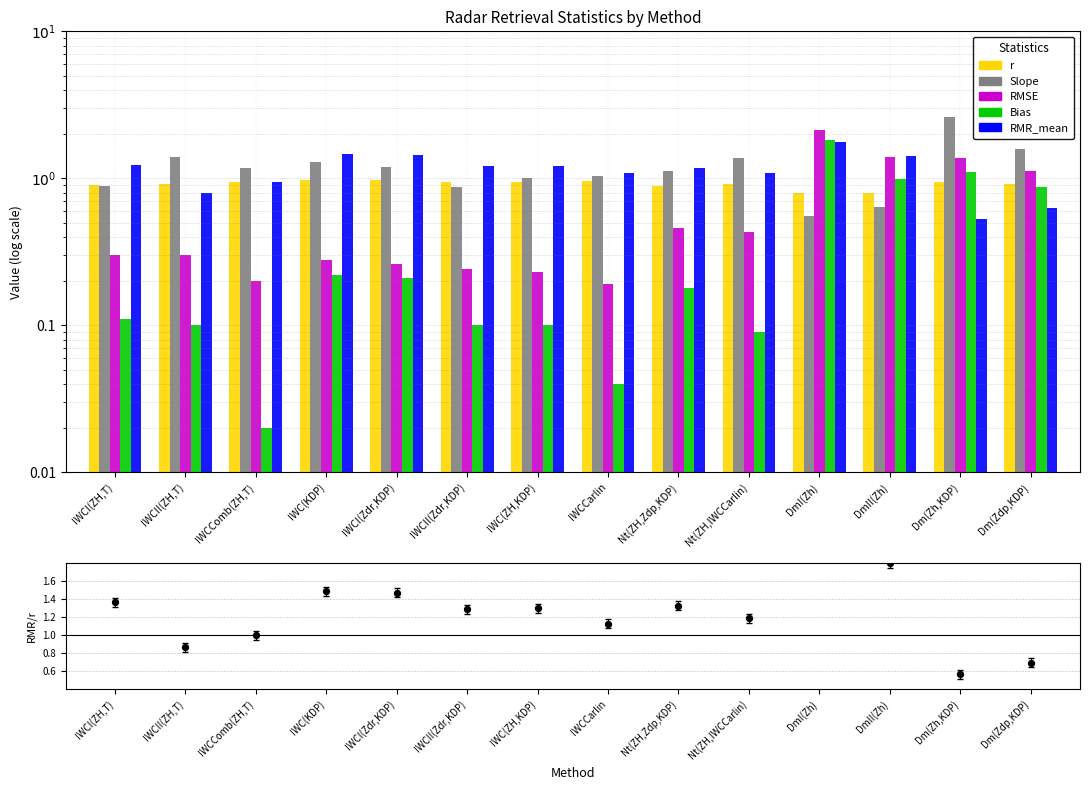

Which series reaches the maximum Y coordinate?

Slope